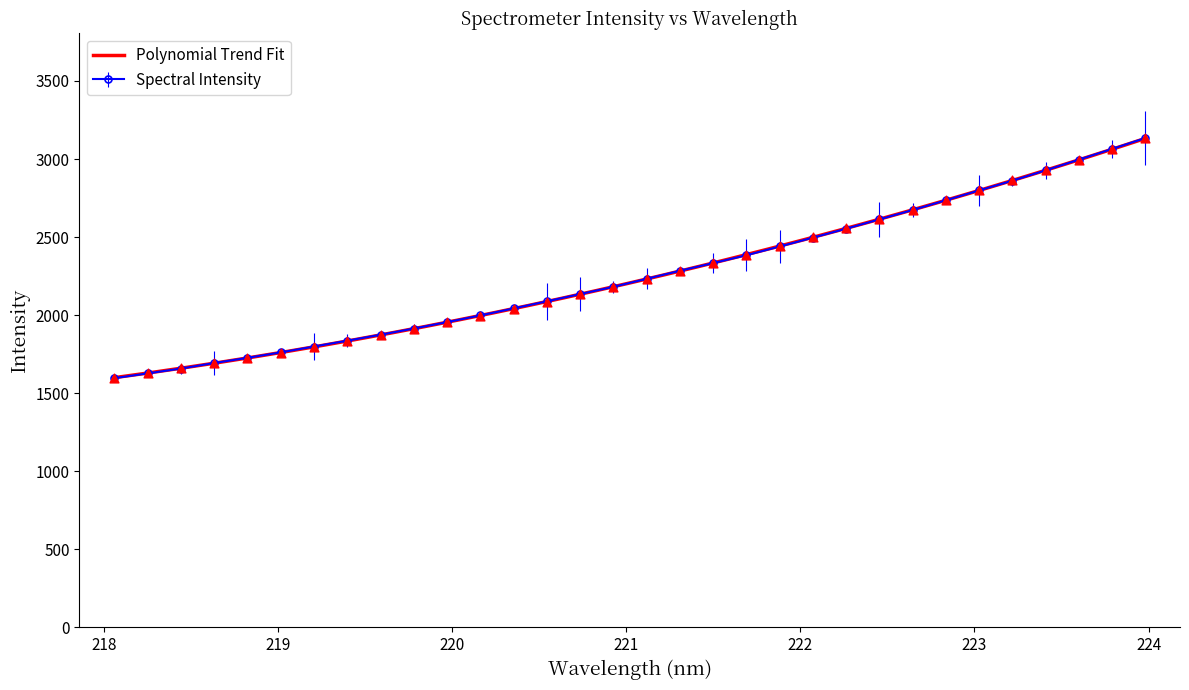

Which has a higher value, 222.8355 or 219.2067?

222.8355